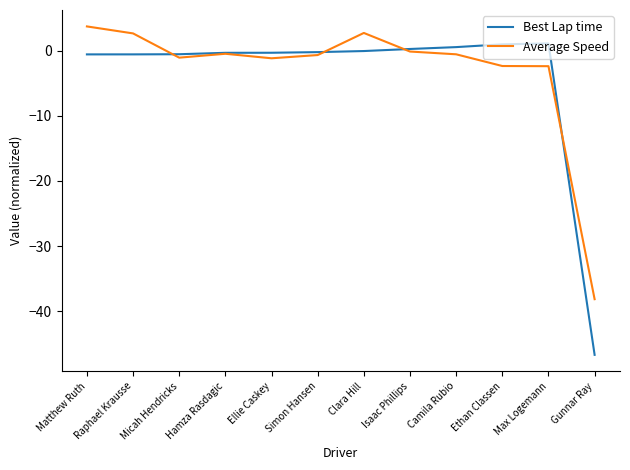

What is the total value across all series at Gunnar Ray?

-84.9